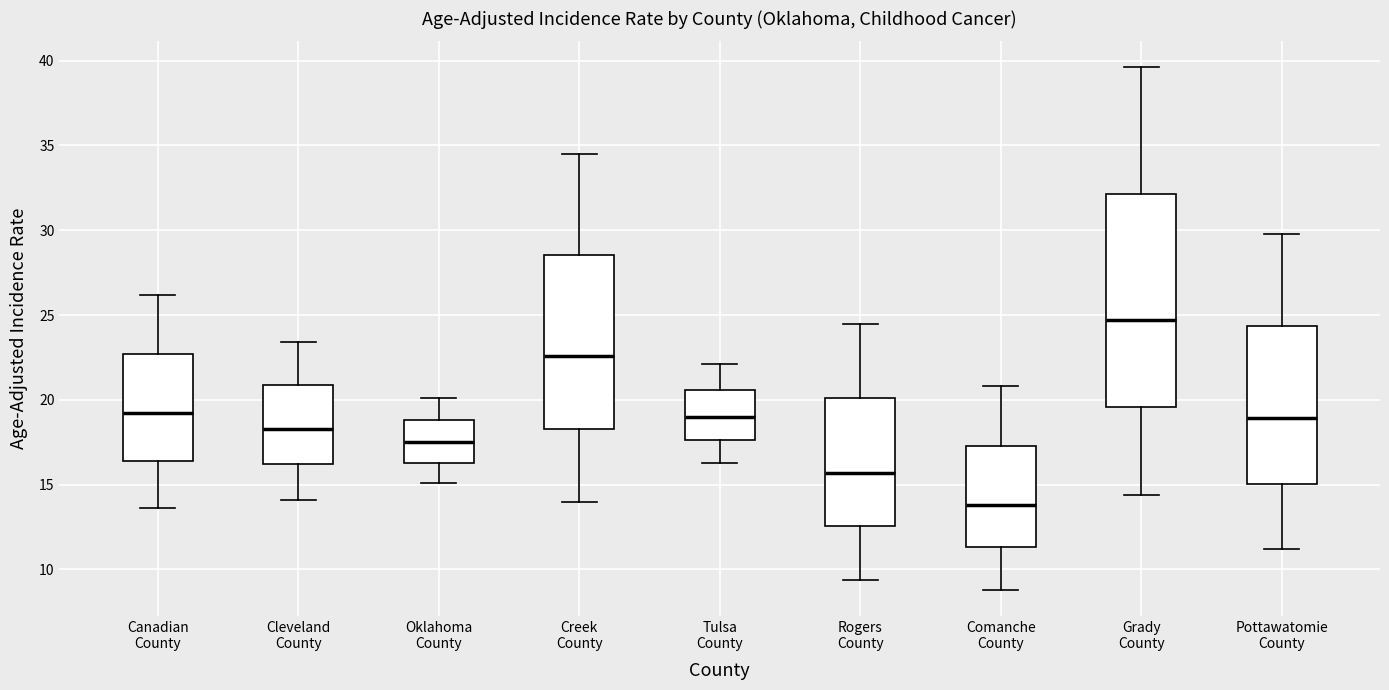

Reading left to right, read every box against the y-axis: the position of its median line, the range the box covers, and the ends of its whiskers. The values are not printed on the chart, so give them approximately, as read against the axis.

Canadian County: median 19.0, box 16.5 to 22.5, whiskers 13.5 to 26.0
Cleveland County: median 18.5, box 16.0 to 21.0, whiskers 14.0 to 23.5
Oklahoma County: median 17.5, box 16.5 to 19.0, whiskers 15.0 to 20.0
Creek County: median 22.5, box 18.5 to 28.5, whiskers 14.0 to 34.5
Tulsa County: median 19.0, box 17.5 to 20.5, whiskers 16.5 to 22.0
Rogers County: median 15.5, box 12.5 to 20.0, whiskers 9.5 to 24.5
Comanche County: median 14.0, box 11.5 to 17.5, whiskers 9.0 to 21.0
Grady County: median 24.5, box 19.5 to 32.0, whiskers 14.5 to 39.5
Pottawatomie County: median 19.0, box 15.0 to 24.5, whiskers 11.0 to 30.0